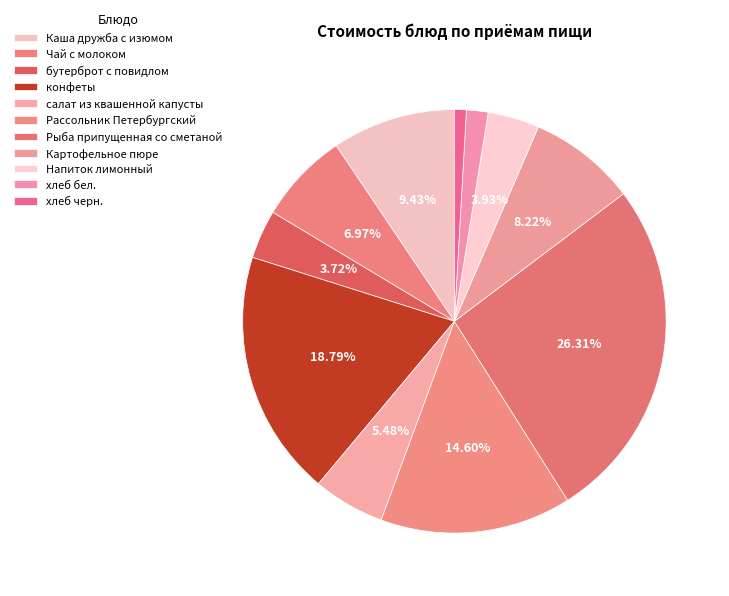

Is there any slice that represents more than half of the pie?

No